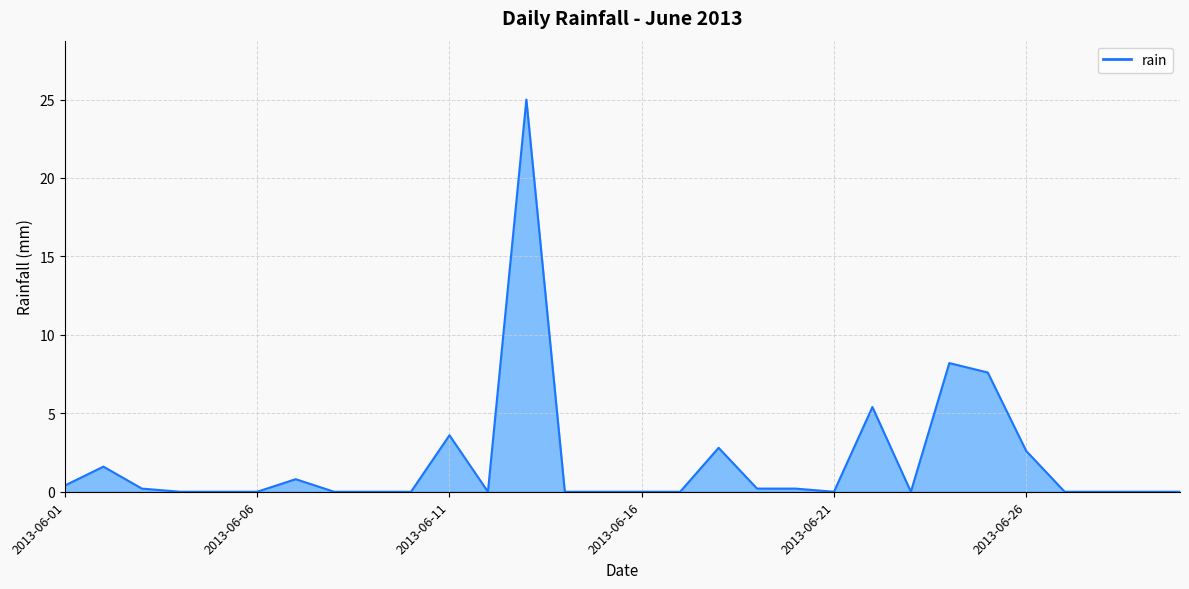

What is the maximum value shown in the chart?

25.0